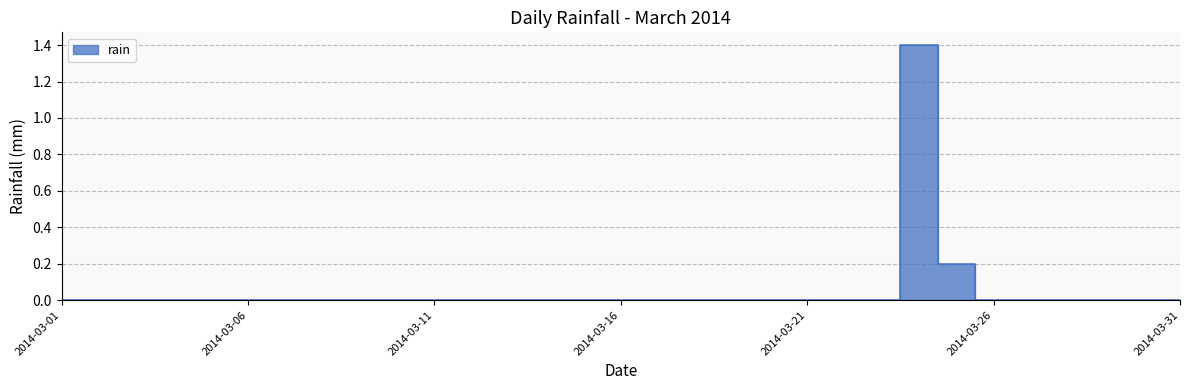

Reading left to right, list all the values displayed in this chart.

0.0	0.0	0.0	0.0	0.0	0.0	0.0	0.0	0.0	0.0	0.0	0.0	0.0	0.0	0.0	0.0	0.0	0.0	0.0	0.0	0.0	0.0	0.0	1.4	0.2	0.0	0.0	0.0	0.0	0.0	0.0